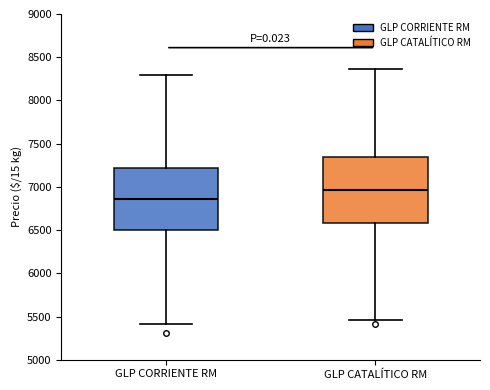

Reading left to right, read every box against the y-axis: the position of its median line, the range the box covers, and the ends of its whiskers. The values are not printed on the chart, so give them approximately, as read against the axis.

GLP CORRIENTE RM: median 6850, box 6500 to 7200, whiskers 5400 to 8300
GLP CATALÍTICO RM: median 6950, box 6600 to 7350, whiskers 5450 to 8350